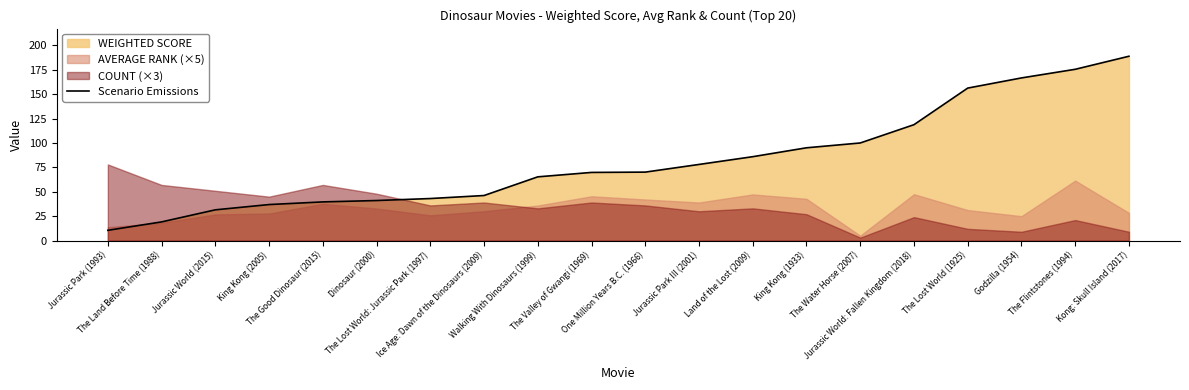

The chart shows a value of 95.1 at King Kong (1933). True or false?

True